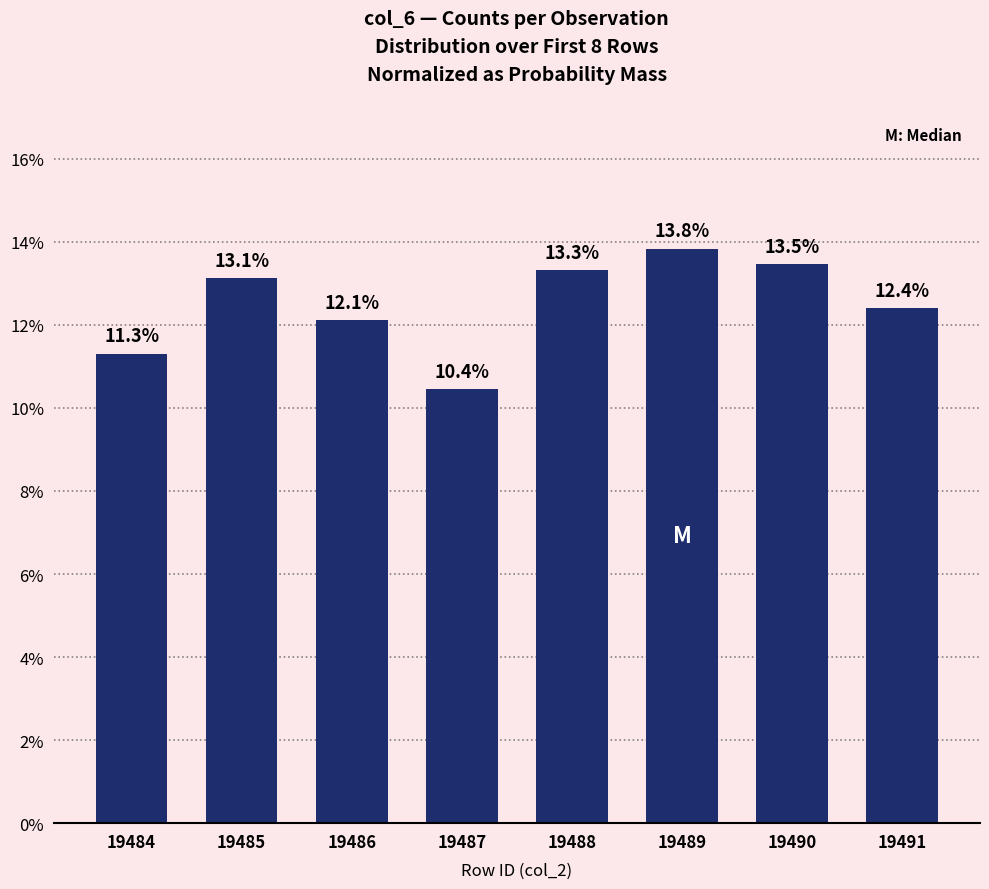

What is the difference between the maximum and minimum values?

3.4